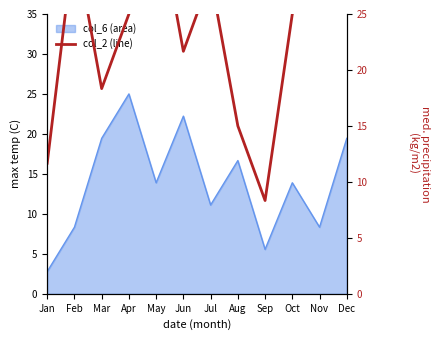

At which category does the chart reach its peak across all series?

May